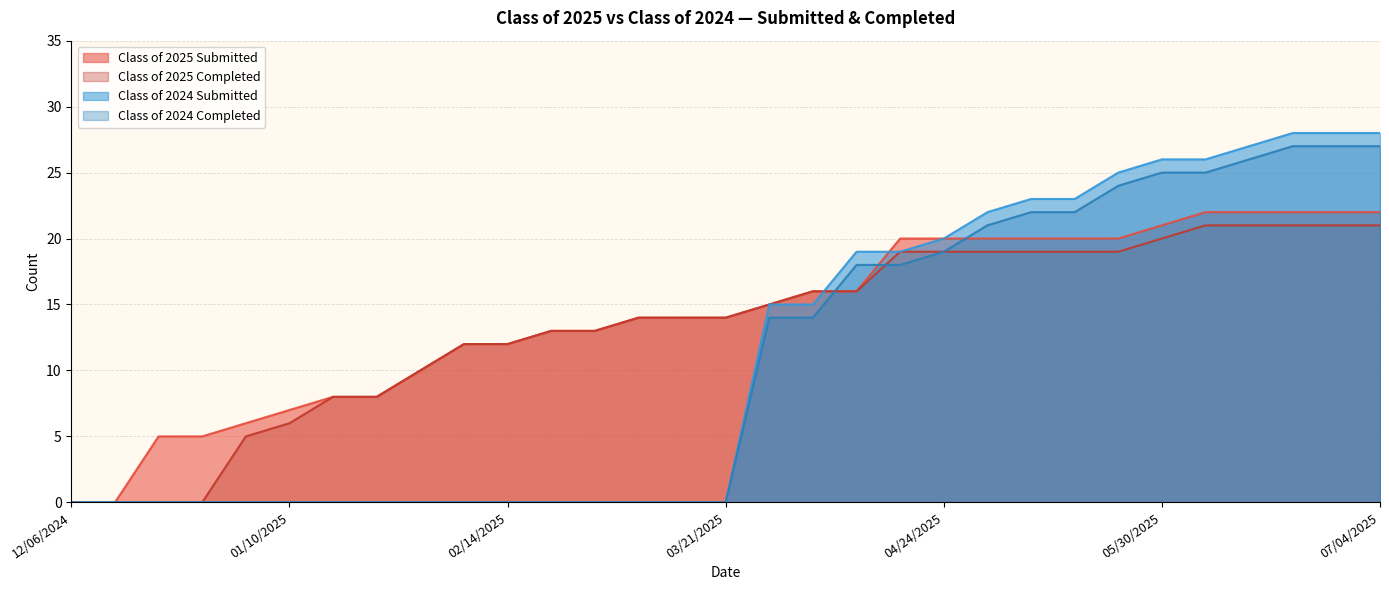

Rank the series by their maximum value, from lowest to highest.

Class of 2025 Completed, Class of 2025 Submitted, Class of 2024 Completed, Class of 2024 Submitted